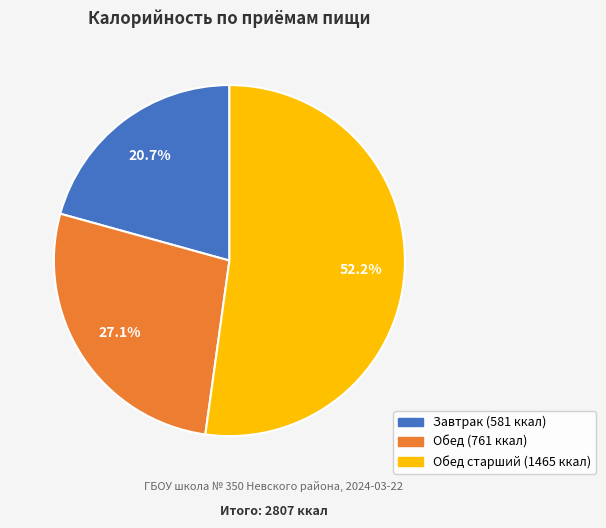

How many segments does this pie chart have?

3